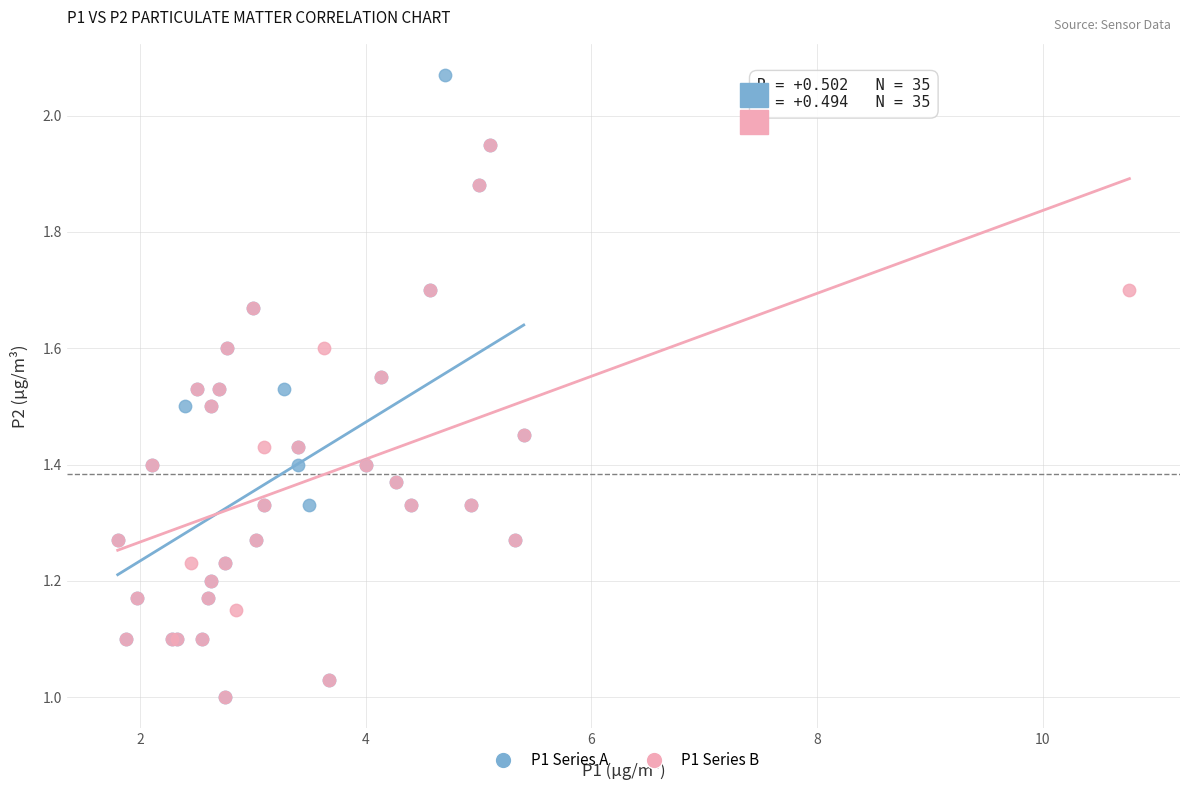

Which series has the widest spread of Y values?

P1 Series A